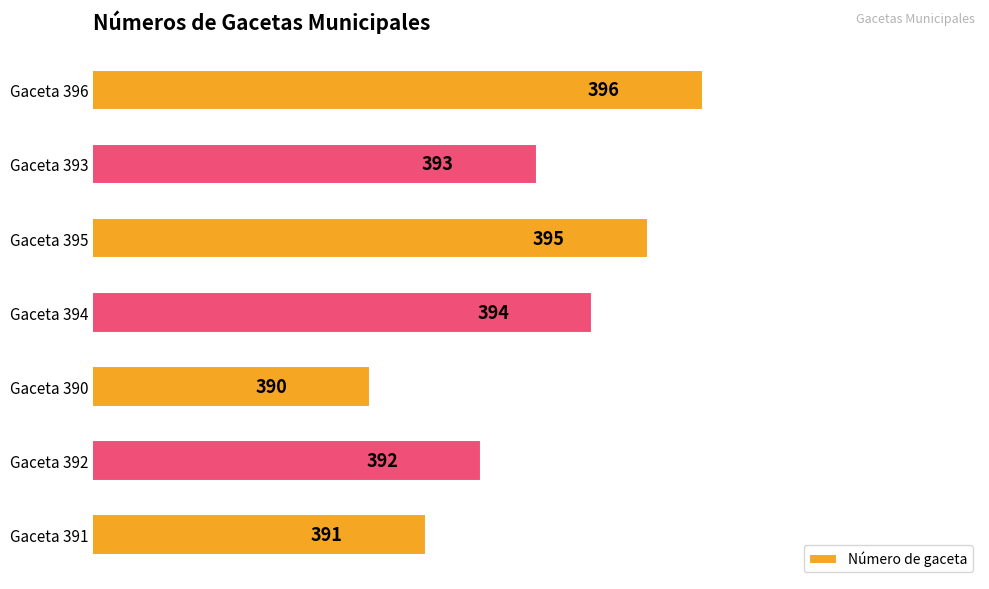

The value at Gaceta 395 is 395. True or false?

True